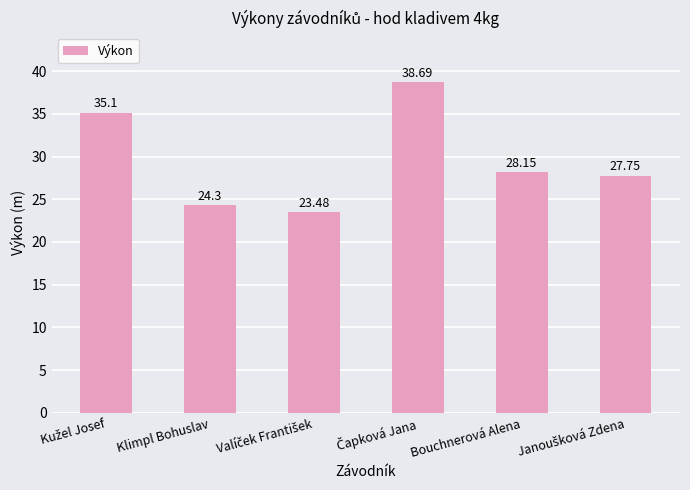

At which label is the value closest to 31?

Bouchnerová Alena